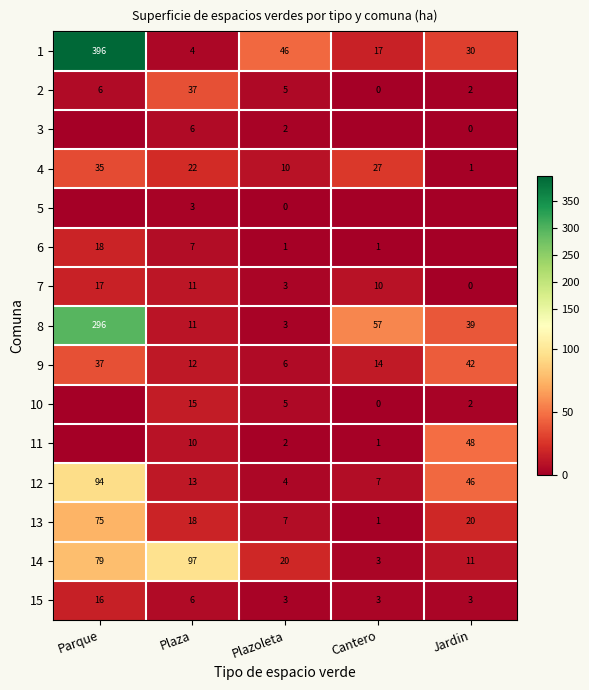

What is the difference between the 7 values at Plazoleta and Jardin?

3